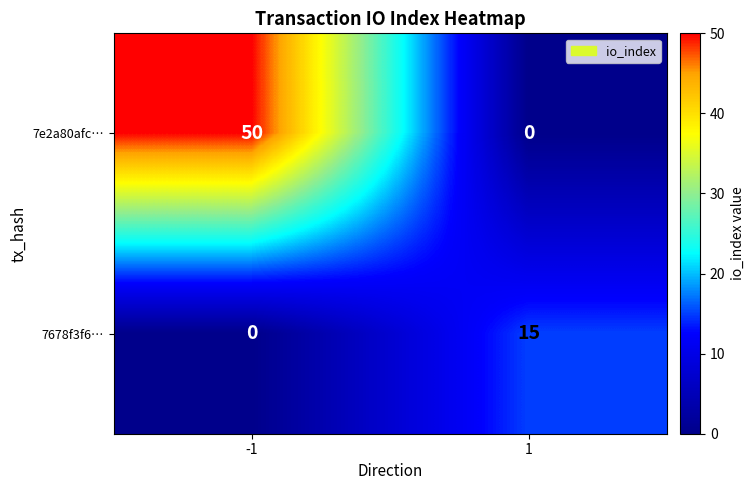

The 7e2a80afc… series shows 21 at -1. True or false?

False